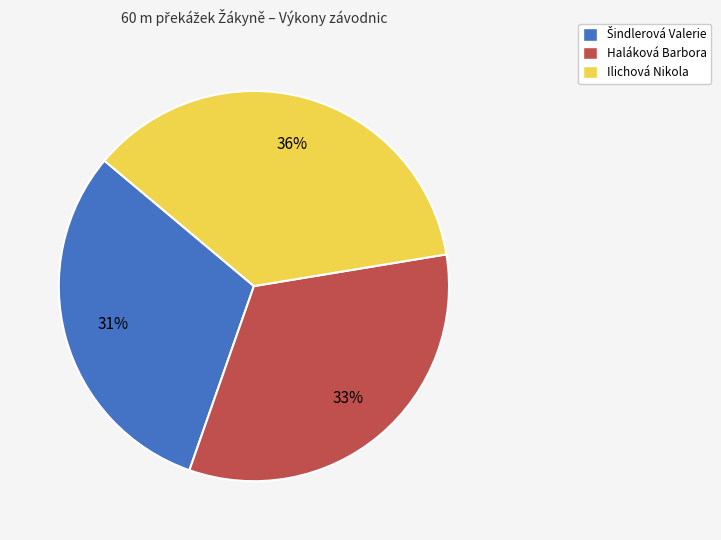

Which slice is the largest?

Ilichová Nikola